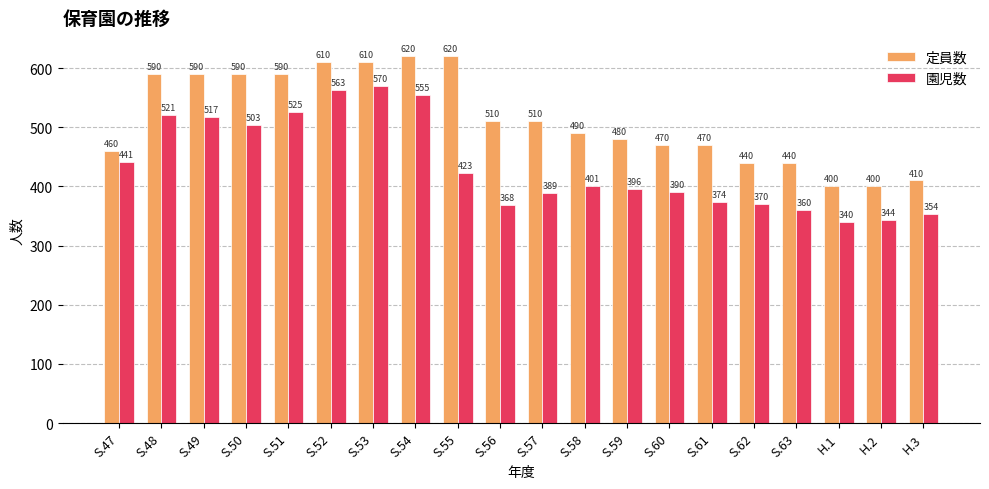

How many bars are there in total?

40